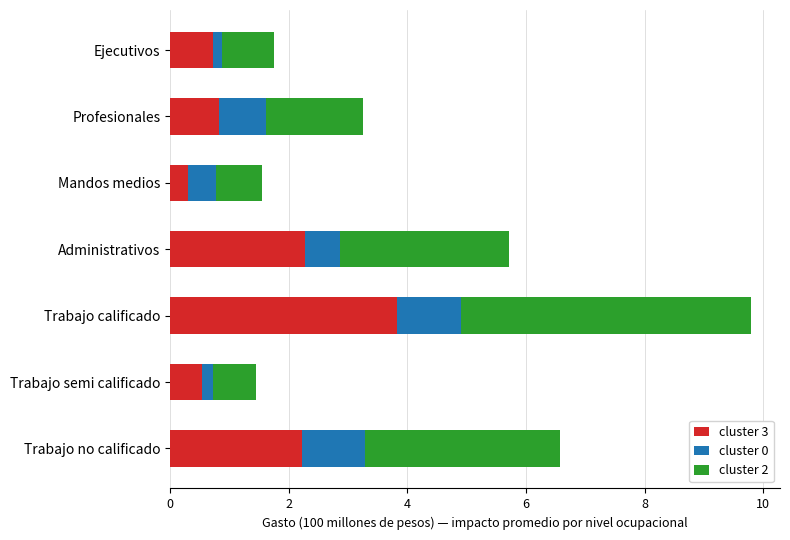

At which category is the sum across all series the highest?

Trabajo calificado